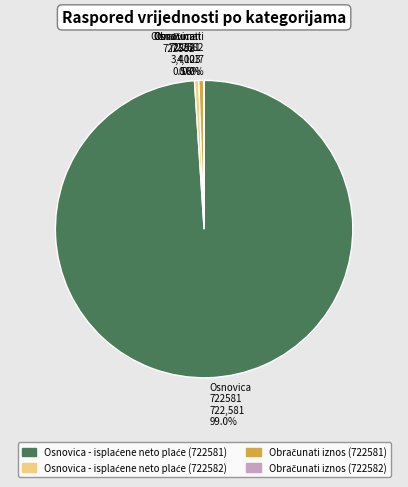

Does any single category account for the majority?

Yes